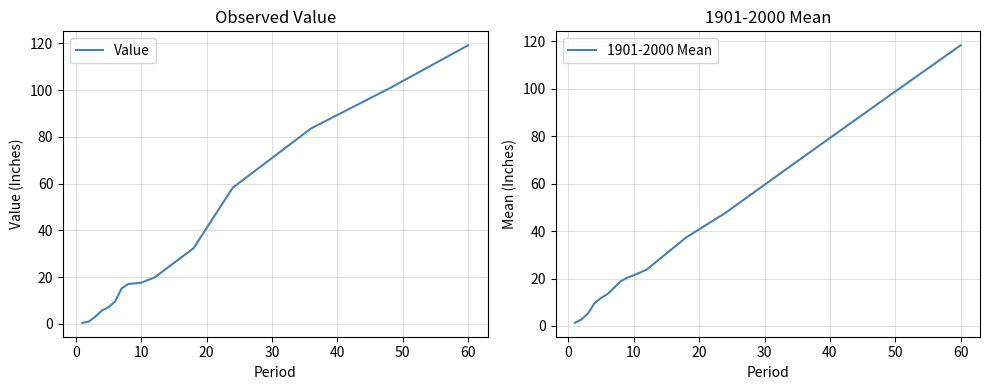

How many lines are shown in the chart?

2